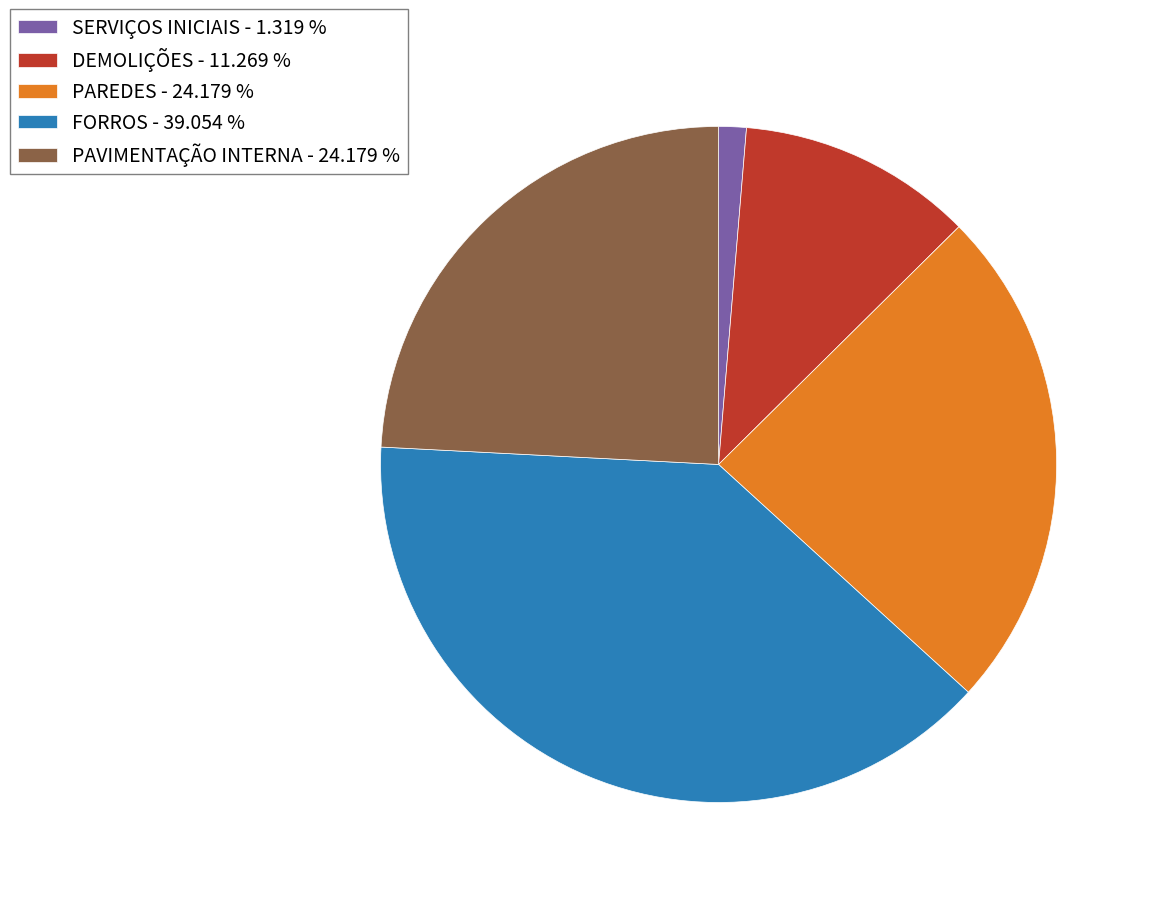

Combined, do PAVIMENTAÇÃO INTERNA - 24.179 % and DEMOLIÇÕES - 11.269 % account for over 50%?

No